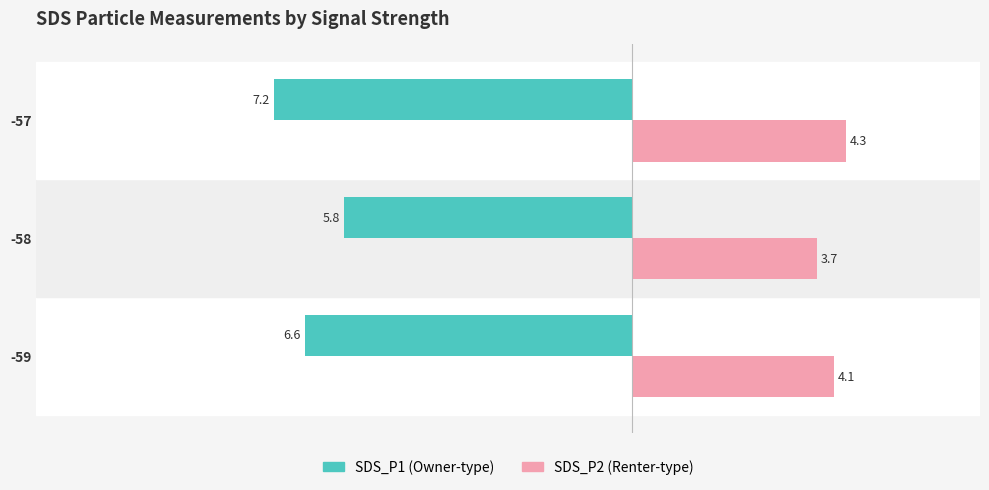

Which category has the lowest value across all series?

-57